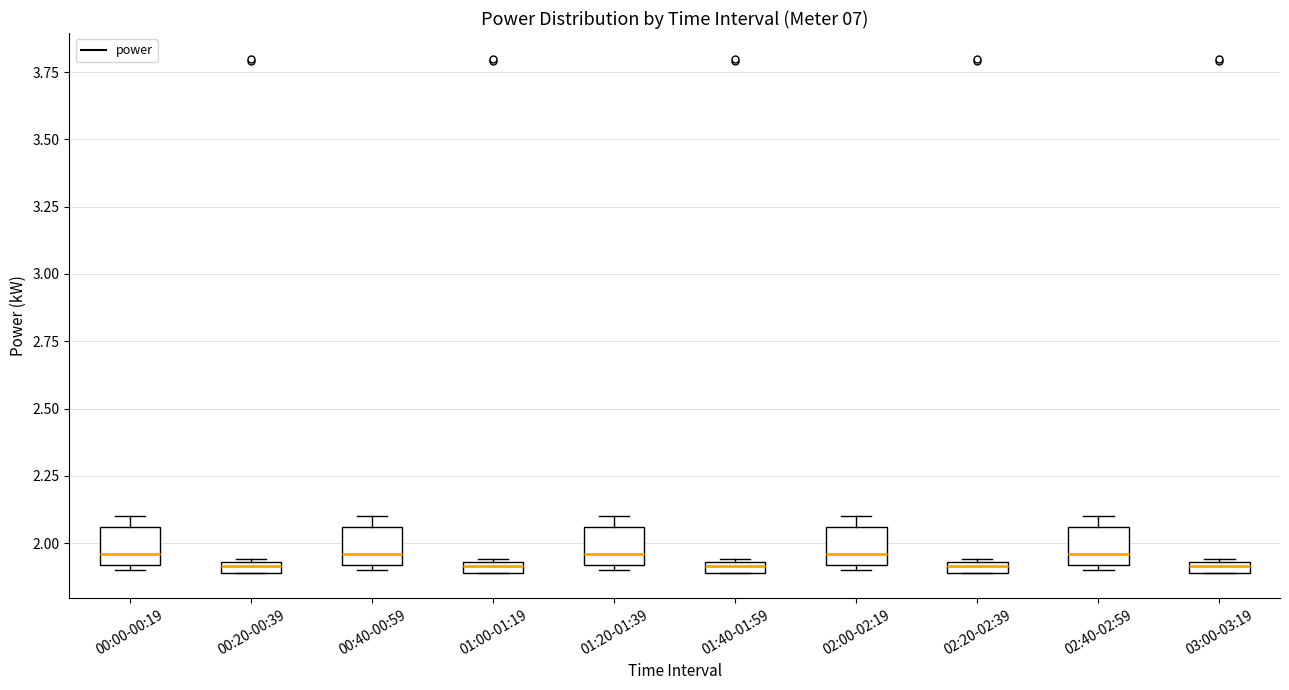

Where is the upper edge of the box for 01:40-01:59 on the y-axis? The values are not printed on the chart, so give them approximately, as read against the axis.

1.95